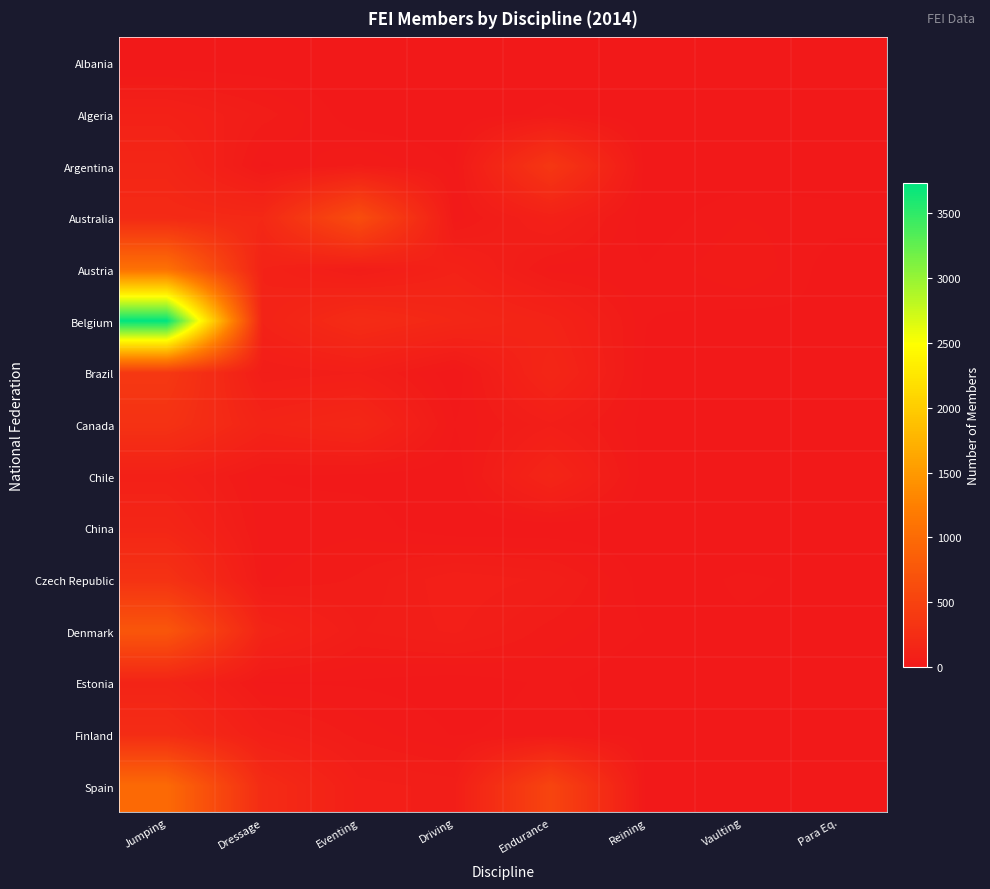

Reading right to left, transcribe all the data shown in this chart.

Albania: Para Eq.=0	Vaulting=3	Reining=0	Endurance=0	Driving=0	Eventing=0	Dressage=0	Jumping=0
Algeria: Para Eq.=0	Vaulting=0	Reining=0	Endurance=19	Driving=0	Eventing=0	Dressage=52	Jumping=103
Argentina: Para Eq.=0	Vaulting=0	Reining=0	Endurance=368	Driving=13	Eventing=46	Dressage=10	Jumping=164
Australia: Para Eq.=22	Vaulting=29	Reining=3	Endurance=99	Driving=20	Eventing=639	Dressage=193	Jumping=207
Austria: Para Eq.=3	Vaulting=44	Reining=16	Endurance=23	Driving=113	Eventing=49	Dressage=116	Jumping=1079
Belgium: Para Eq.=13	Vaulting=6	Reining=15	Endurance=127	Driving=174	Eventing=234	Dressage=120	Jumping=3734
Brazil: Para Eq.=2	Vaulting=0	Reining=8	Endurance=162	Driving=0	Eventing=72	Dressage=57	Jumping=381
Canada: Para Eq.=9	Vaulting=13	Reining=7	Endurance=70	Driving=15	Eventing=178	Dressage=137	Jumping=305
Chile: Para Eq.=0	Vaulting=0	Reining=2	Endurance=152	Driving=1	Eventing=9	Dressage=15	Jumping=94
China: Para Eq.=0	Vaulting=0	Reining=0	Endurance=0	Driving=0	Eventing=25	Dressage=19	Jumping=159
Czech Republic: Para Eq.=10	Vaulting=17	Reining=5	Endurance=69	Driving=85	Eventing=46	Dressage=27	Jumping=308
Denmark: Para Eq.=11	Vaulting=12	Reining=14	Endurance=37	Driving=76	Eventing=57	Dressage=136	Jumping=747
Estonia: Para Eq.=0	Vaulting=0	Reining=0	Endurance=18	Driving=4	Eventing=12	Dressage=14	Jumping=136
Finland: Para Eq.=7	Vaulting=7	Reining=8	Endurance=22	Driving=13	Eventing=38	Dressage=80	Jumping=237
Spain: Para Eq.=5	Vaulting=0	Reining=3	Endurance=532	Driving=67	Eventing=80	Dressage=227	Jumping=986